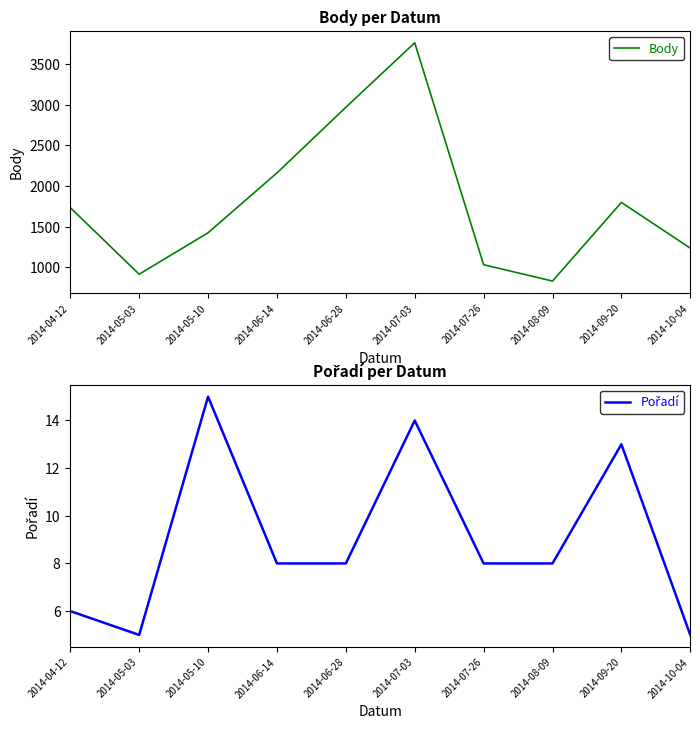

What is the lowest value of the Body series?

831